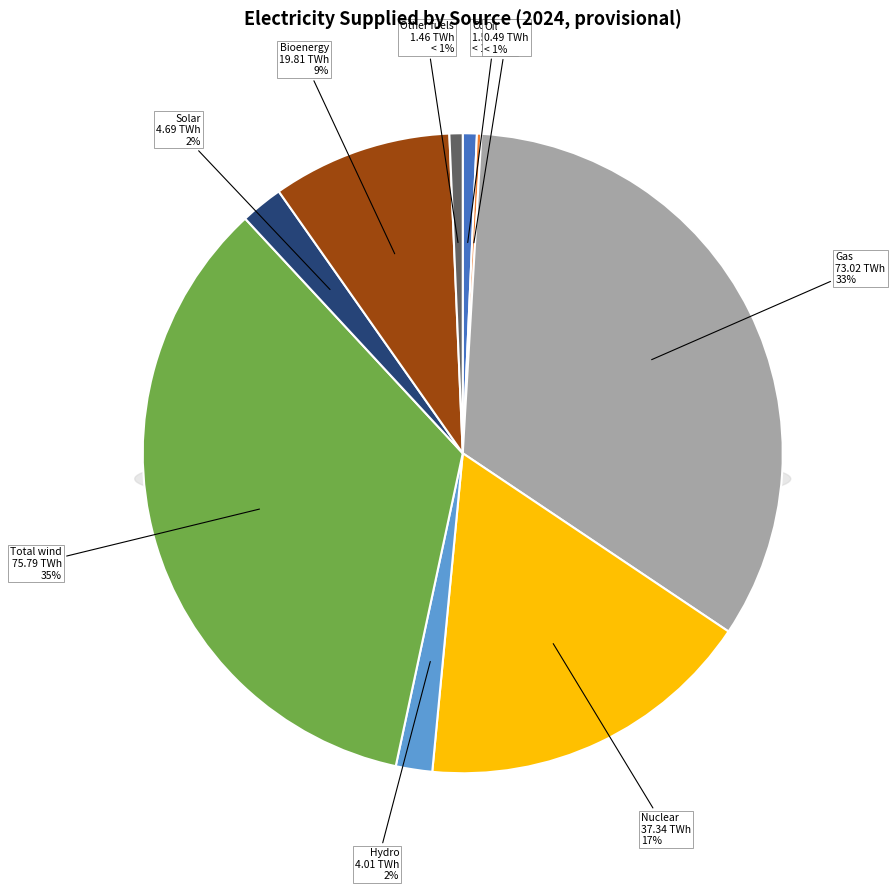

Which category has the smallest portion of the pie?

Oil